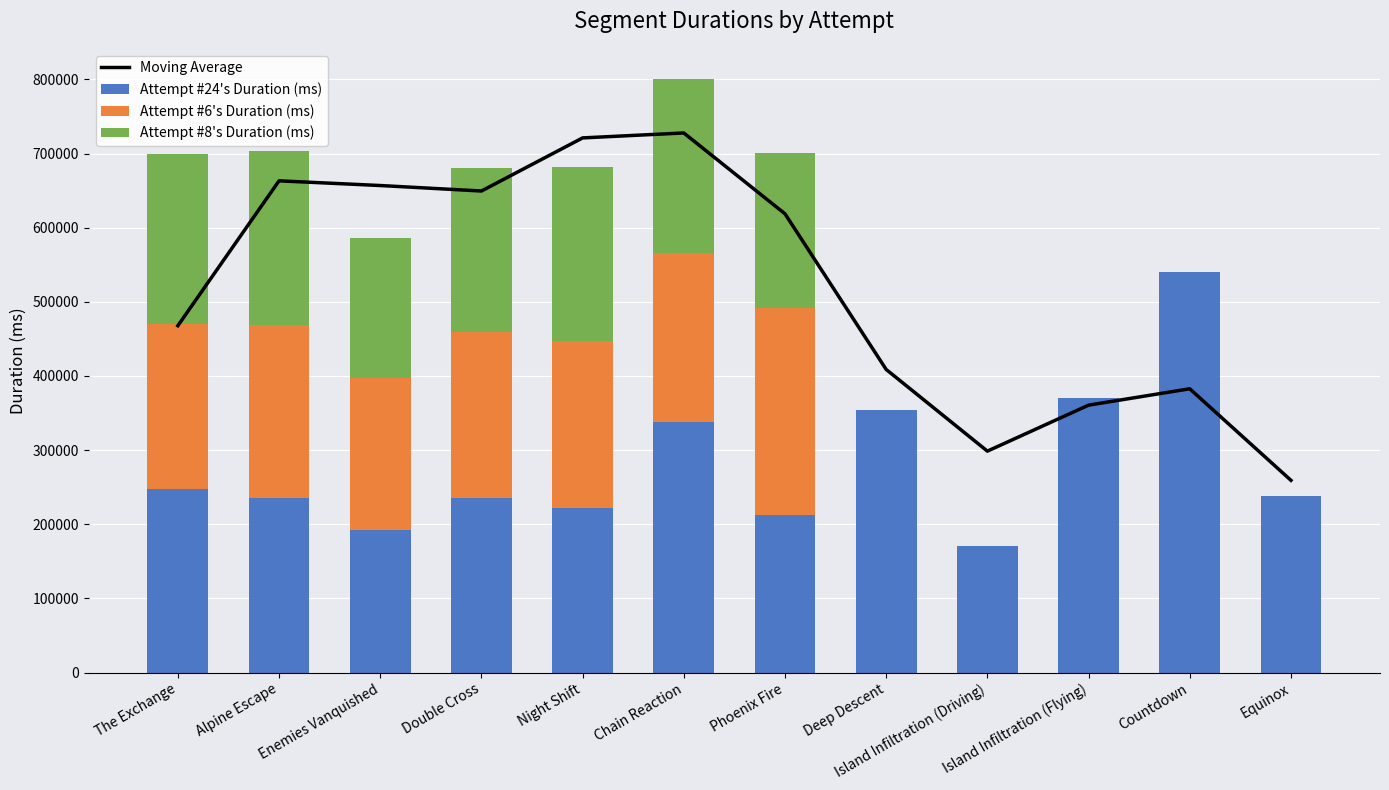

Reading left to right, what are all the values shown in this chart?

Moving Average: 467782.7	663241.7	656908.0	649517.3	721137.0	727825.3	618762.0	408780.0	298610.7	360641.7	382729.0	259231.7
Attempt #24's Duration (ms): 247028.0	235521.0	192299.0	235481.0	222061.0	337966.0	212978.0	354050.0	171290.0	370492.0	540143.0	237552.0
Attempt #6's Duration (ms): 223266.0	232892.0	205264.0	223707.0	225492.0	228533.0	279058.0	0.0	0.0	0.0	0.0	0.0
Attempt #8's Duration (ms): 229642.0	234999.0	188814.0	221747.0	233687.0	234737.0	208964.0	0.0	0.0	0.0	0.0	0.0